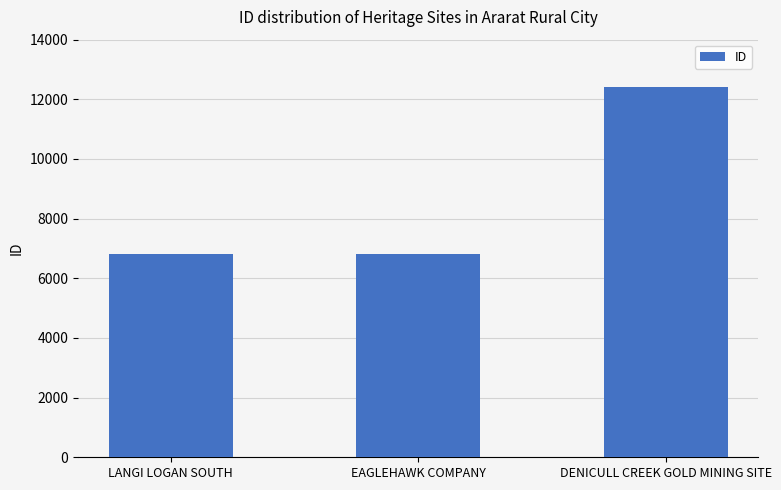

The chart shows a value of 12411 at DENICULL CREEK GOLD MINING SITE. True or false?

True